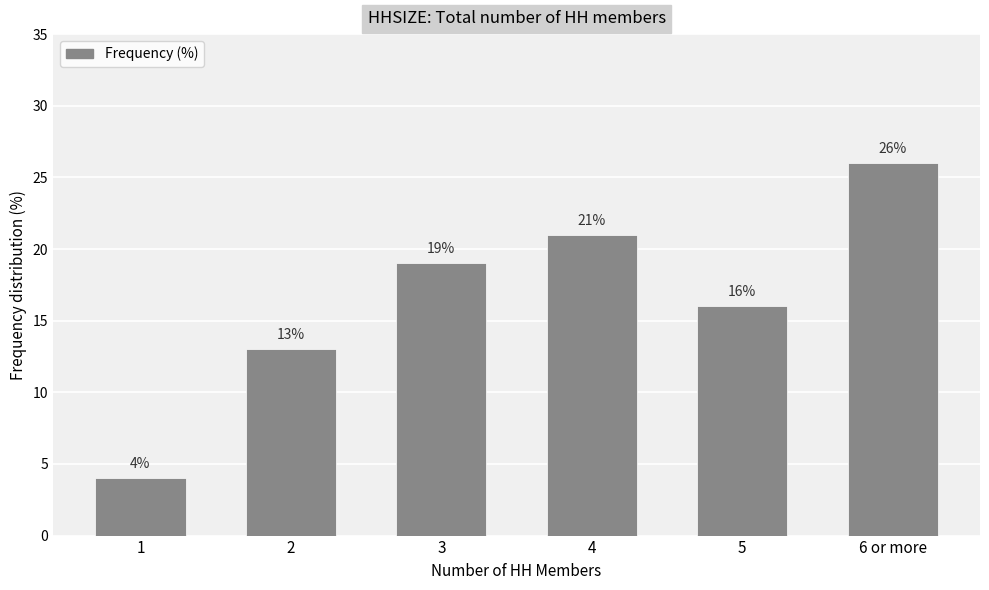

List the labels in order of value, smallest first.

1, 2, 5, 3, 4, 6 or more